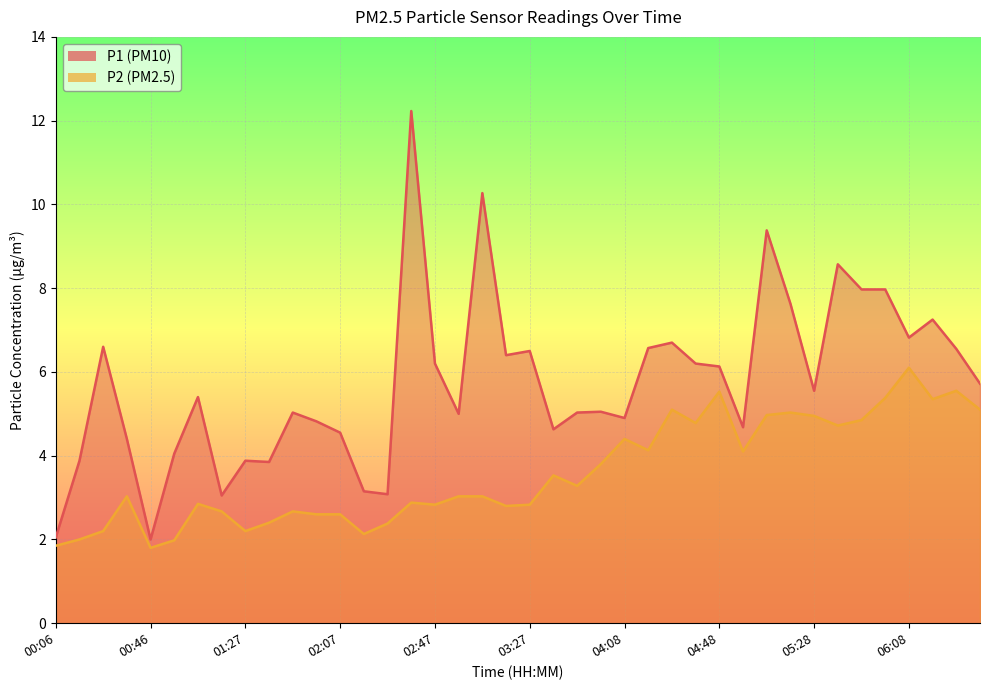

Rank the series by their average value, from highest to lowest.

P1, P2